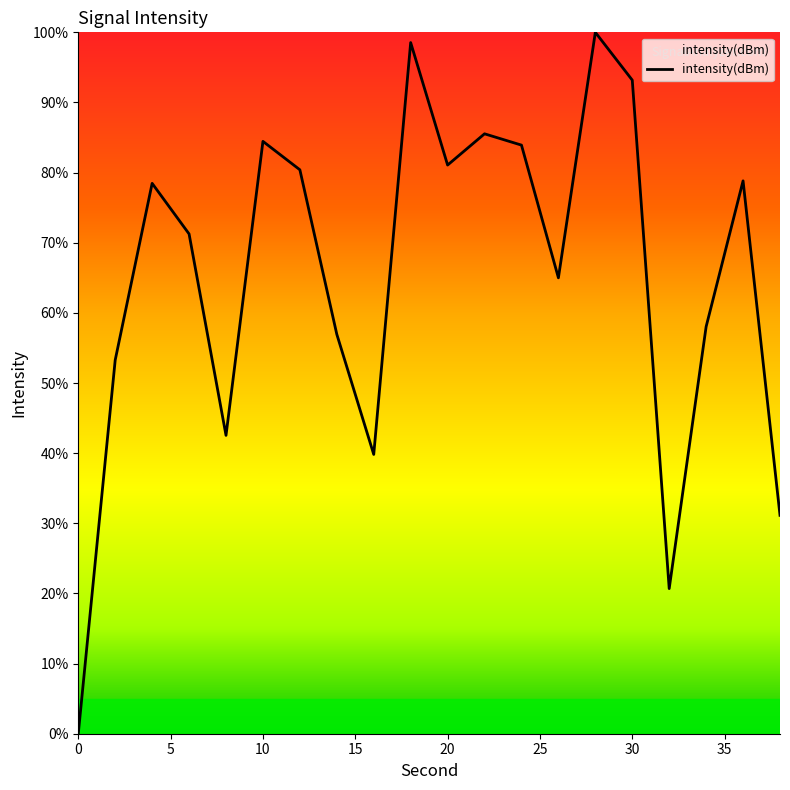

What is the maximum value shown in the chart?

100.0